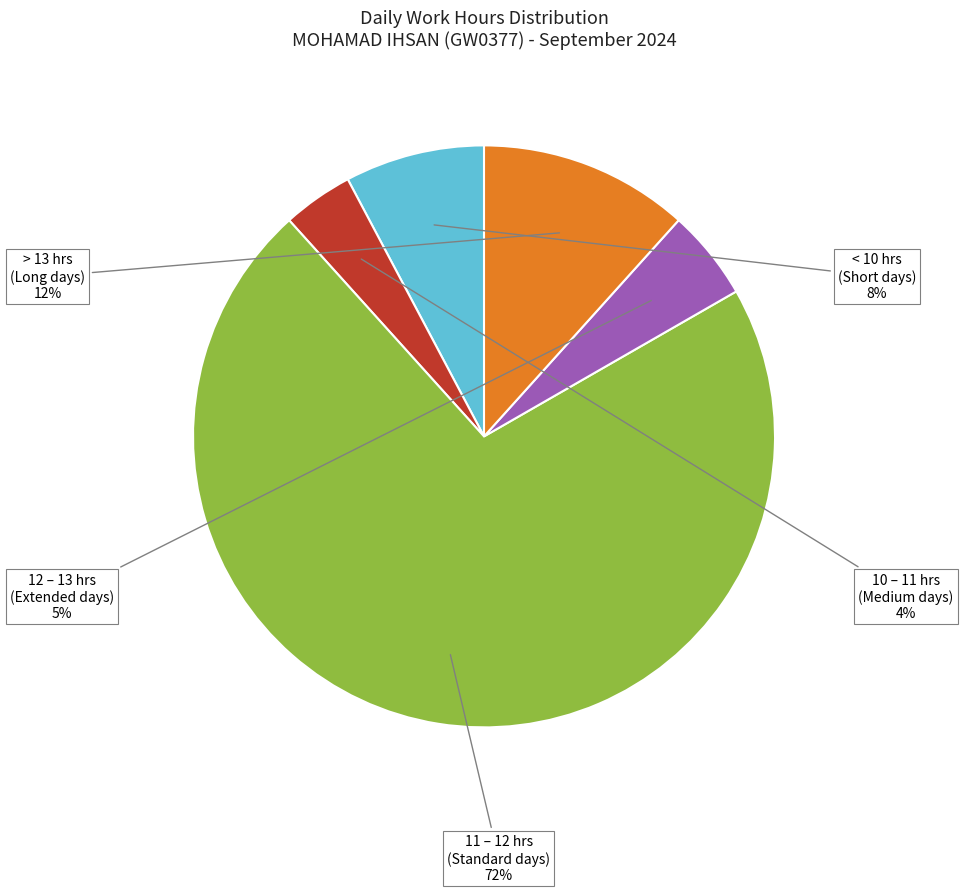

Is there any slice that represents more than half of the pie?

Yes